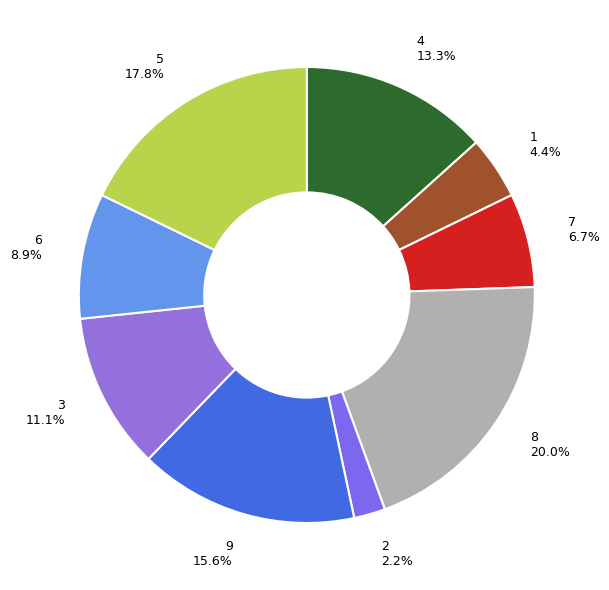

Approximately how many times larger is the value at 9 compared to 1?

3.5